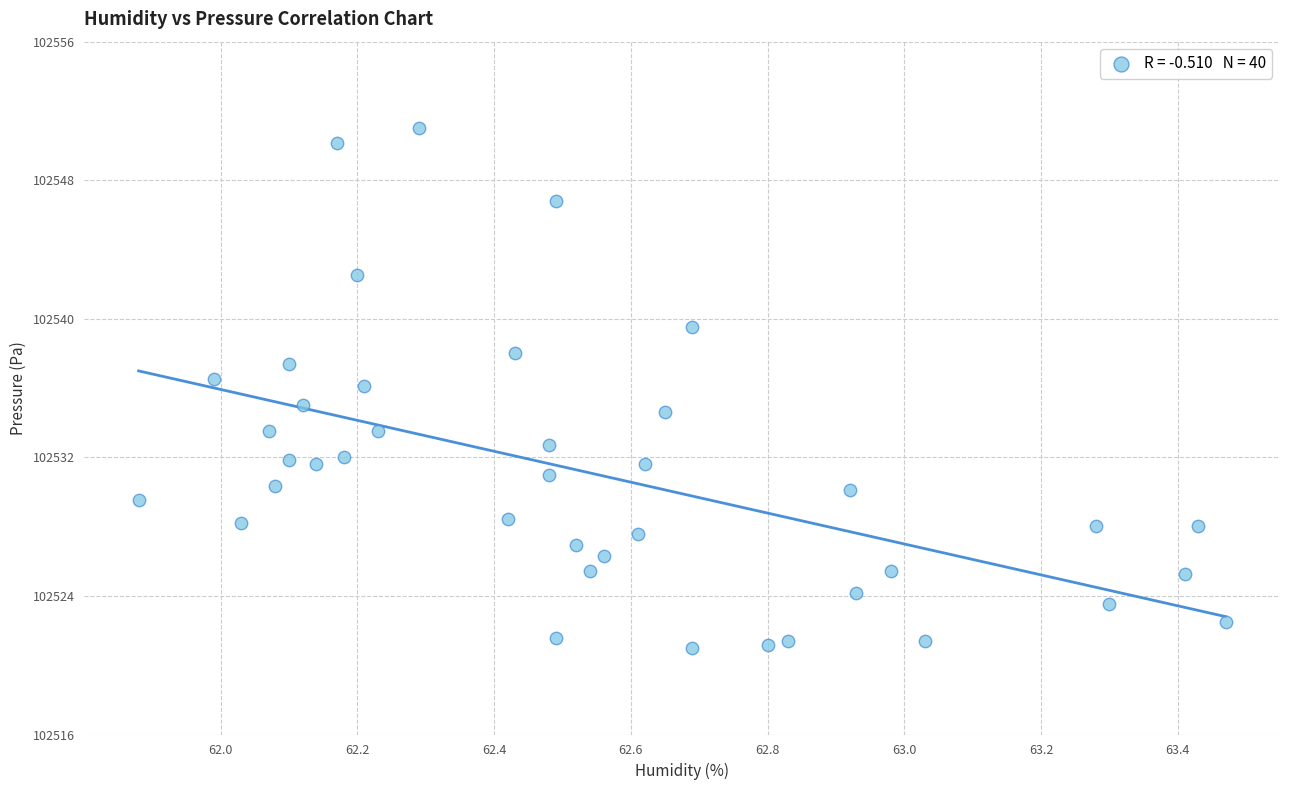

What is the range of Y values (max minus min)?

30.1